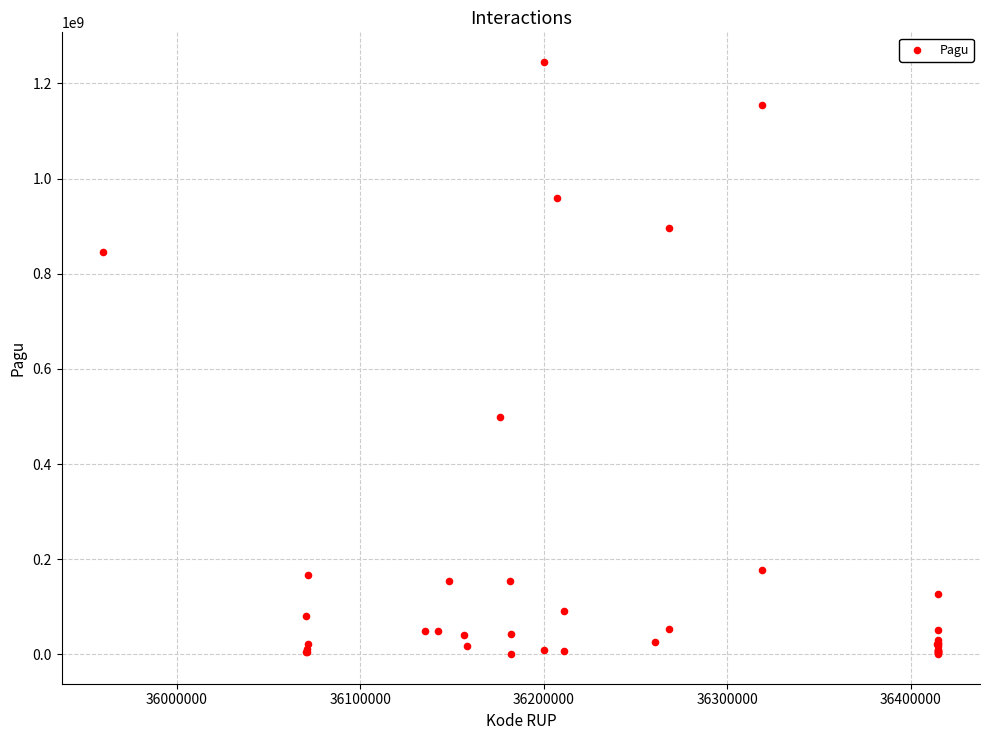

What Y value in the scatter plot is closest to 622840000?

499932000